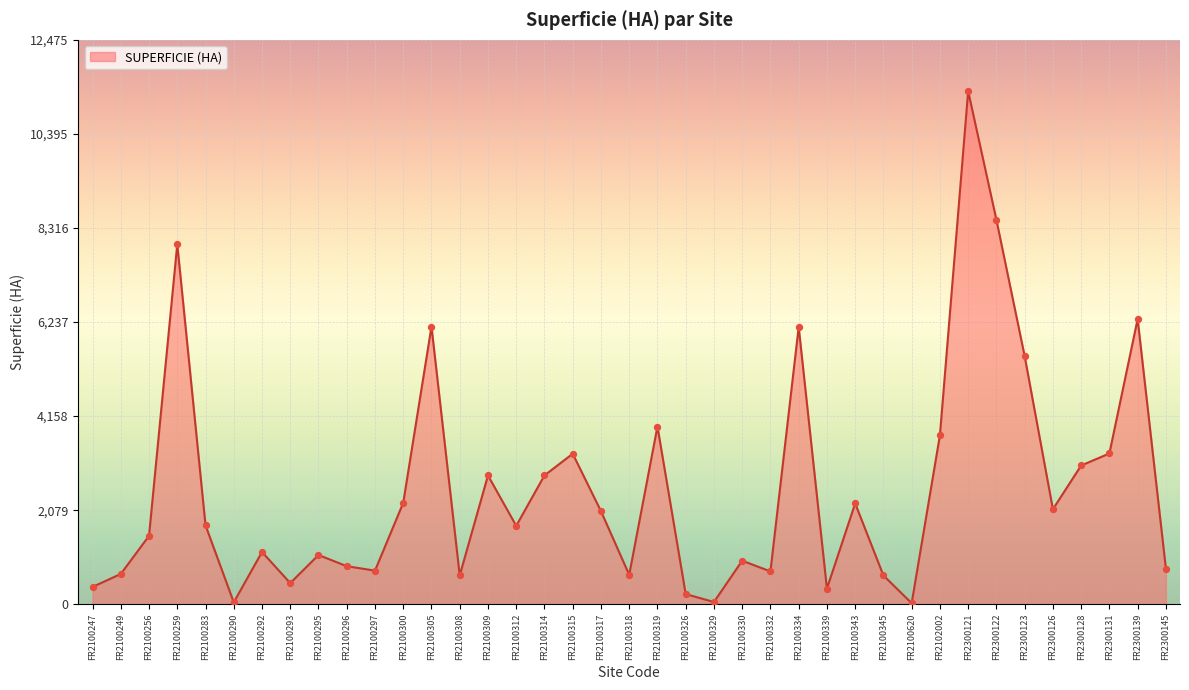

Which has a higher value, FR2100290 or FR2300145?

FR2300145